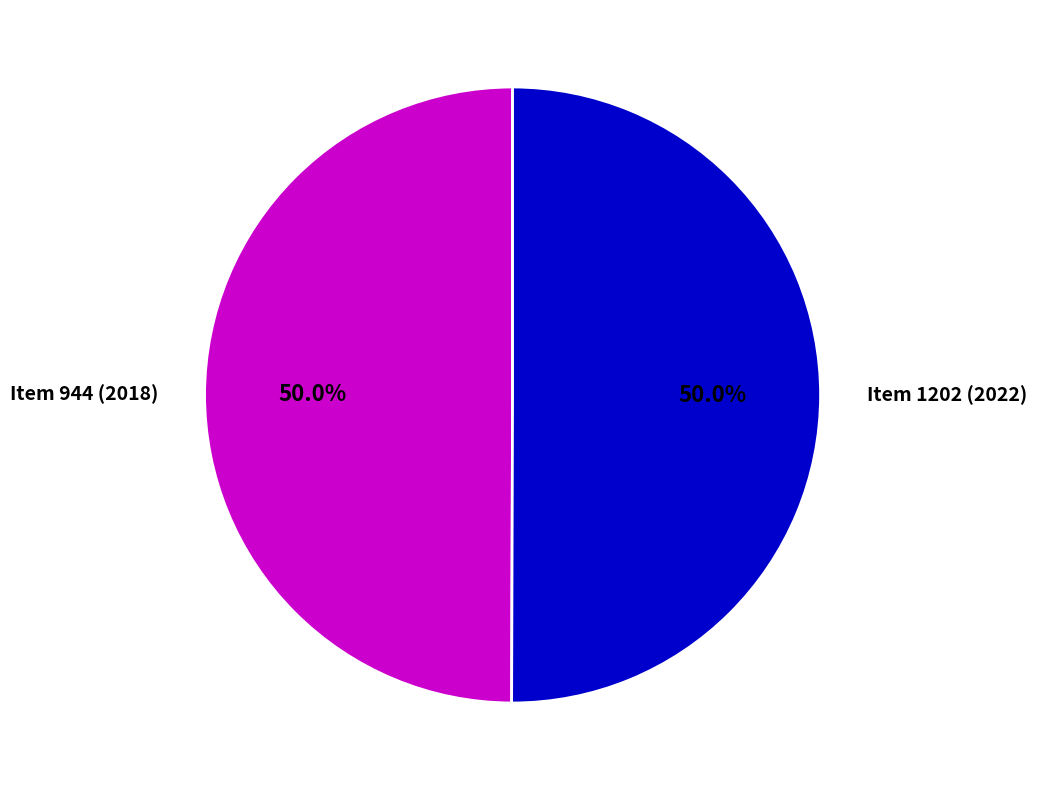

Approximately how many times larger is the value at Item 944 (2018) compared to Item 1202 (2022)?

1.0